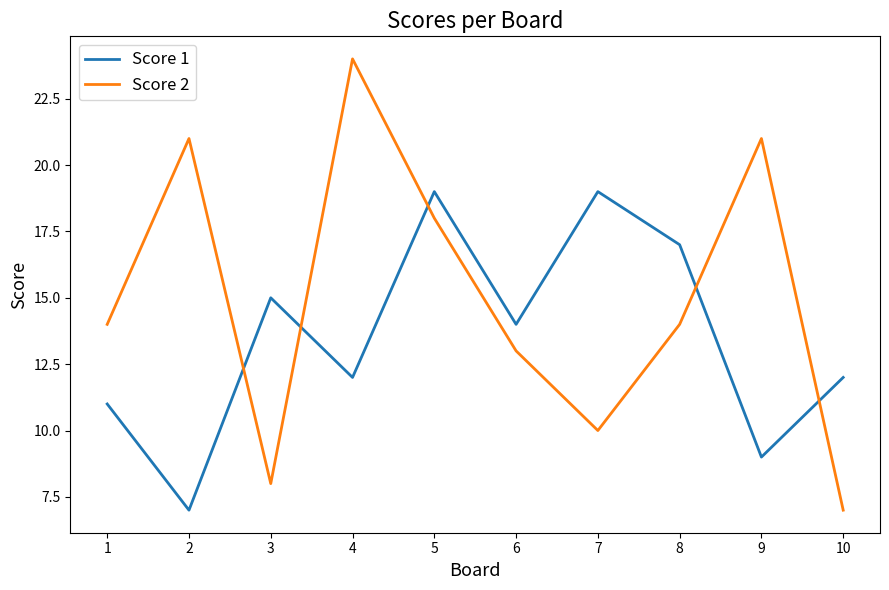

Reading right to left, transcribe all the data shown in this chart.

Score 1: 12	9	17	19	14	19	12	15	7	11
Score 2: 7	21	14	10	13	18	24	8	21	14